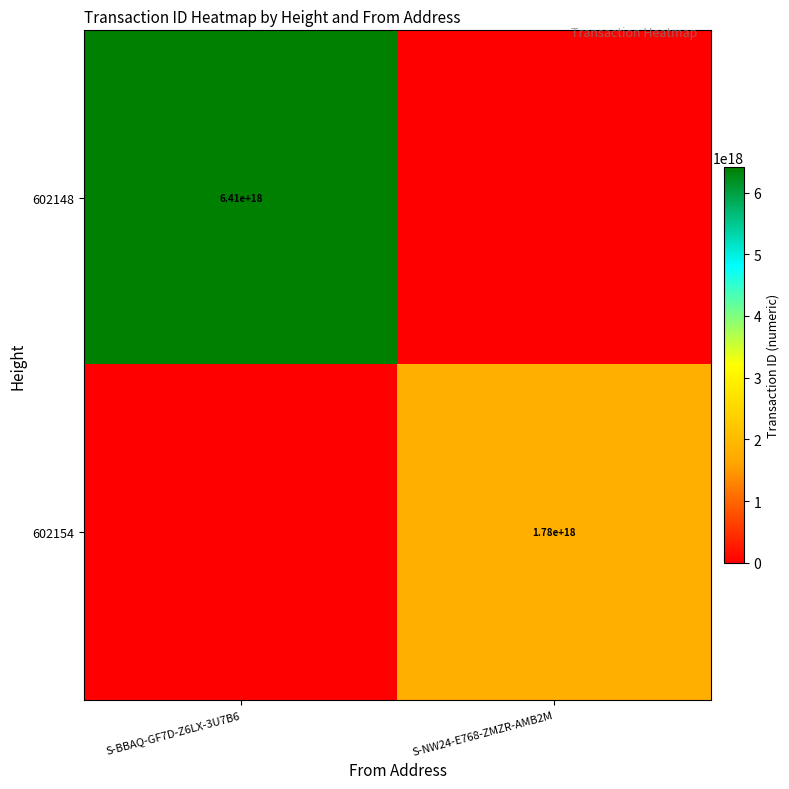

At which category is the sum across all series the highest?

S-BBAQ-GF7D-Z6LX-3U7B6